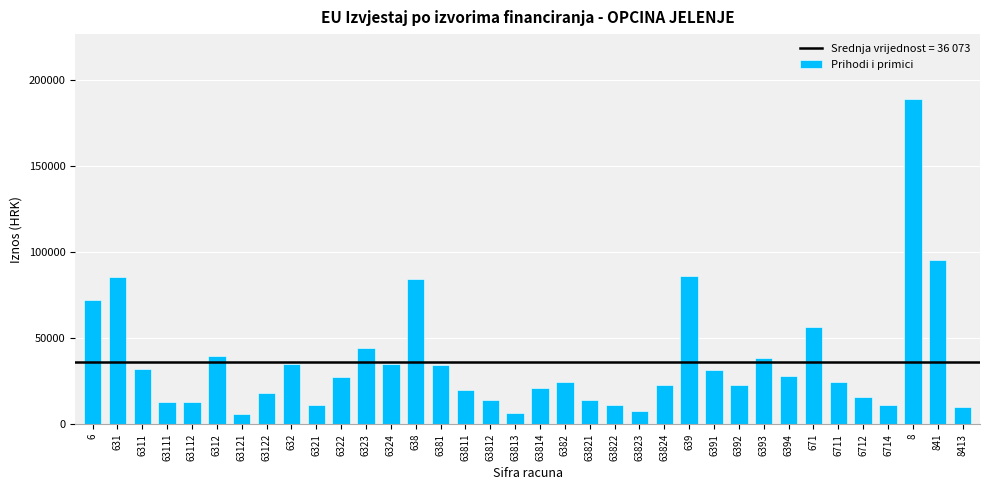

What is the ratio of the value at 632 to the value at 6311?

1.1